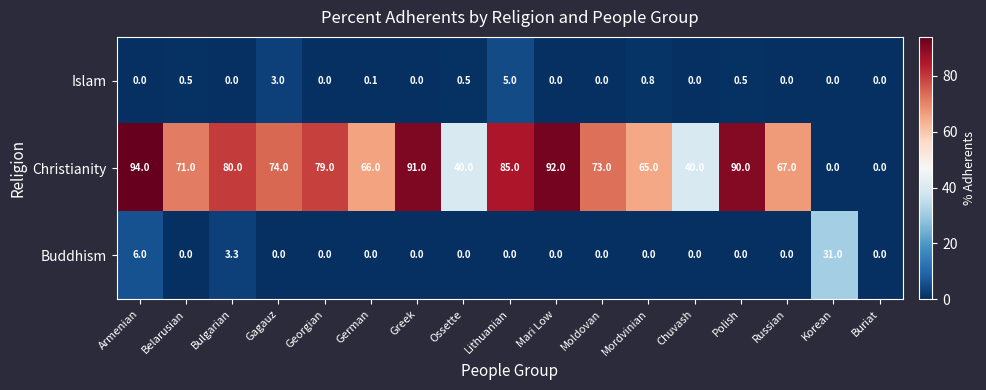

Which series changed the most between Gagauz and German?

Christianity